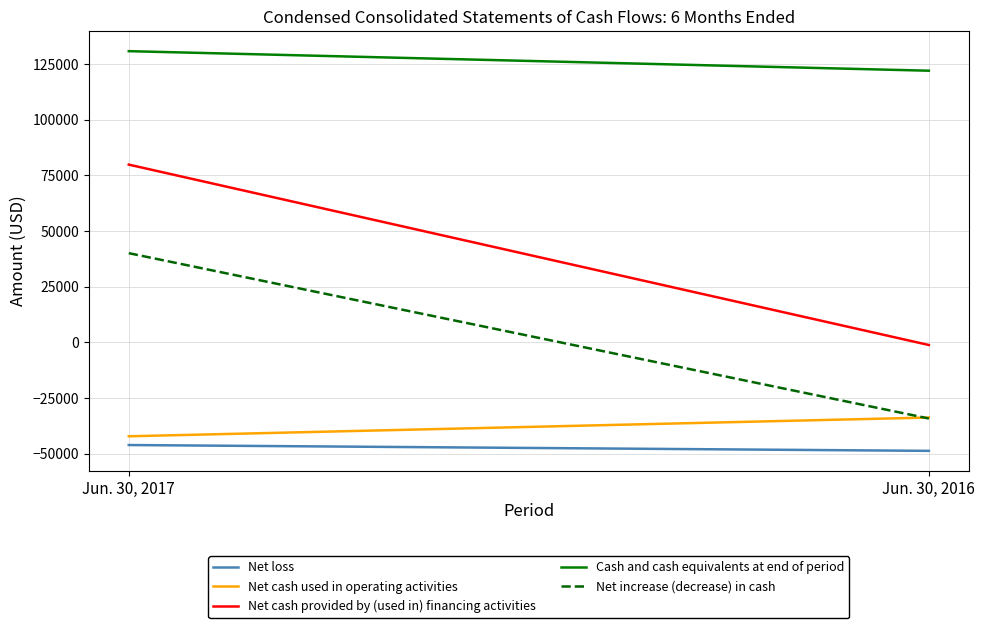

Reading left to right, what are all the values shown in this chart?

Net loss: Jun. 30, 2017=-46113	Jun. 30, 2016=-48731
Net cash used in operating activities: Jun. 30, 2017=-42185	Jun. 30, 2016=-33766
Net cash provided by (used in) financing activities: Jun. 30, 2017=79812	Jun. 30, 2016=-1191
Cash and cash equivalents at end of period: Jun. 30, 2017=130763	Jun. 30, 2016=121986
Net increase (decrease) in cash: Jun. 30, 2017=40051	Jun. 30, 2016=-34198